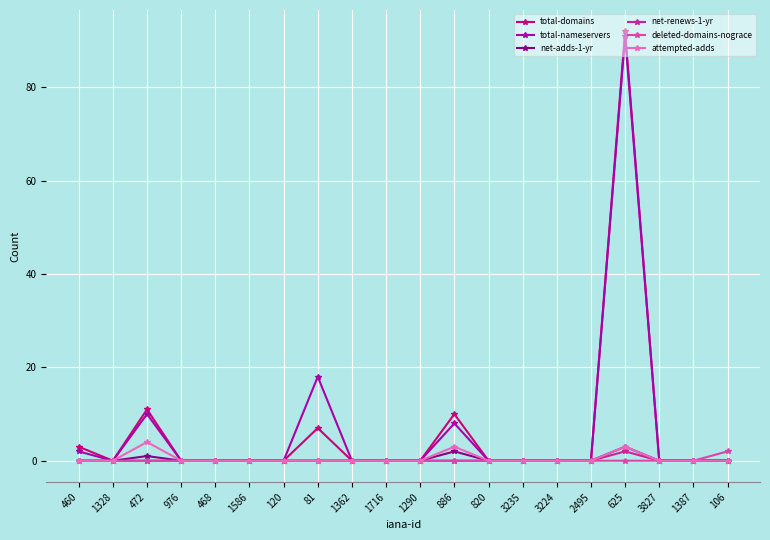

Reading left to right, extract all data points from this chart.

total-domains: 3	0	11	0	0	0	0	7	0	0	0	10	0	0	0	0	92	0	0	0
total-nameservers: 2	0	10	0	0	0	0	18	0	0	0	8	0	0	0	0	91	0	0	0
net-adds-1-yr: 0	0	1	0	0	0	0	0	0	0	0	2	0	0	0	0	3	0	0	0
net-renews-1-yr: 0	0	0	0	0	0	0	0	0	0	0	0	0	0	0	0	2	0	0	0
deleted-domains-nograce: 0	0	0	0	0	0	0	0	0	0	0	0	0	0	0	0	0	0	0	2
attempted-adds: 0	0	4	0	0	0	0	0	0	0	0	3	0	0	0	0	3	0	0	0